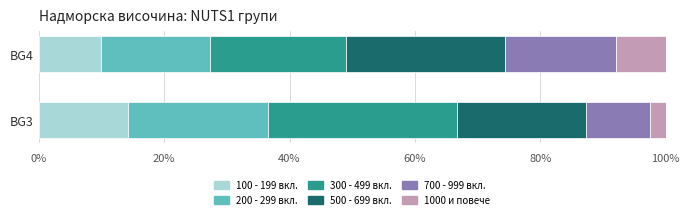

What are all the series names shown in the legend?

100 - 199 вкл., 200 - 299 вкл., 300 - 499 вкл., 500 - 699 вкл., 700 - 999 вкл., 1000 и повече